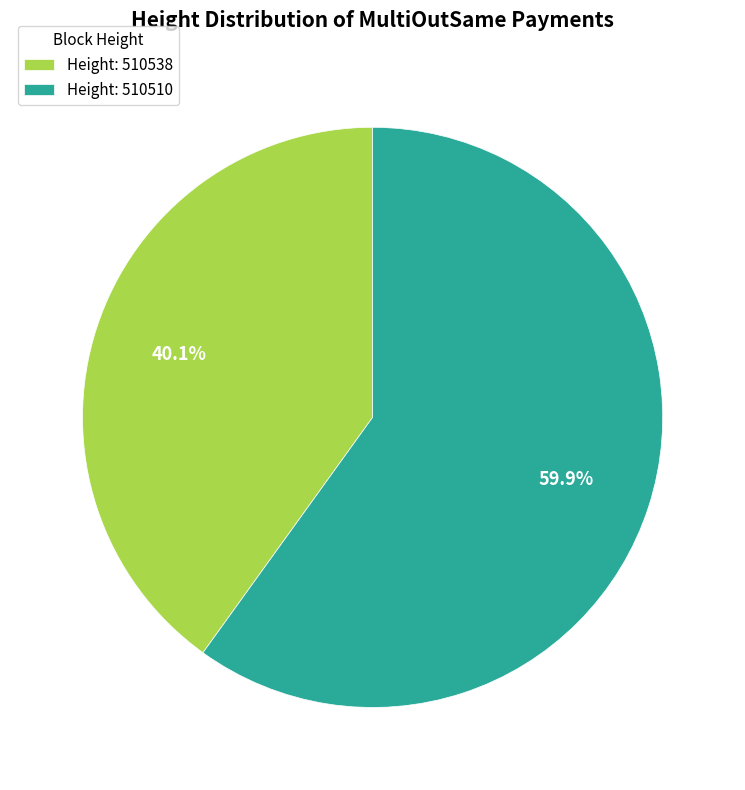

Rank the categories by value from lowest to highest.

Height: 510538, Height: 510510